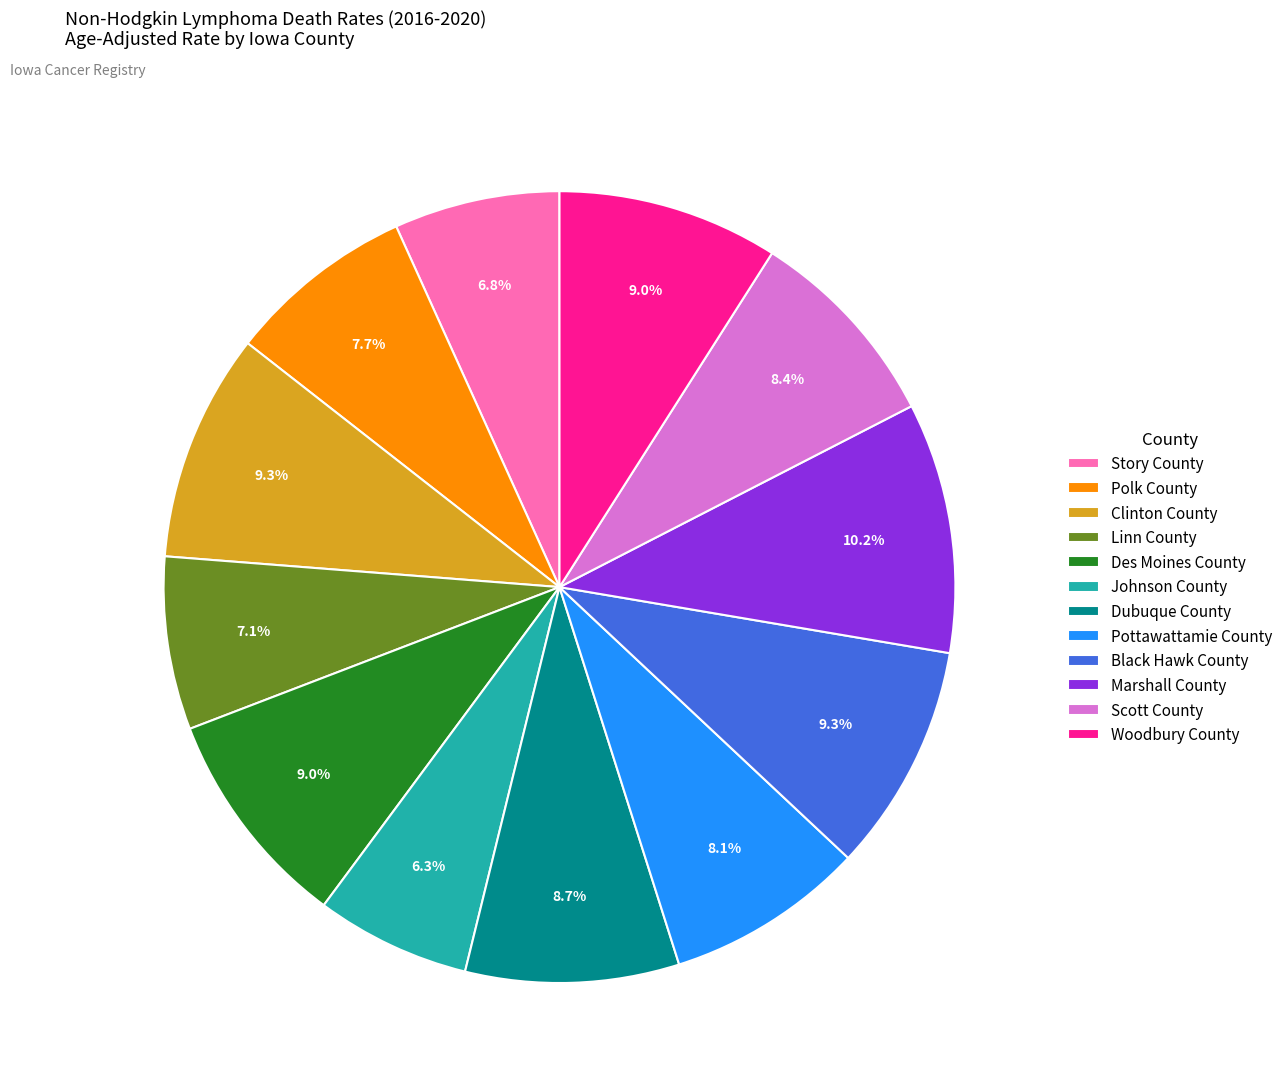

Count the number of slices in the pie.

12